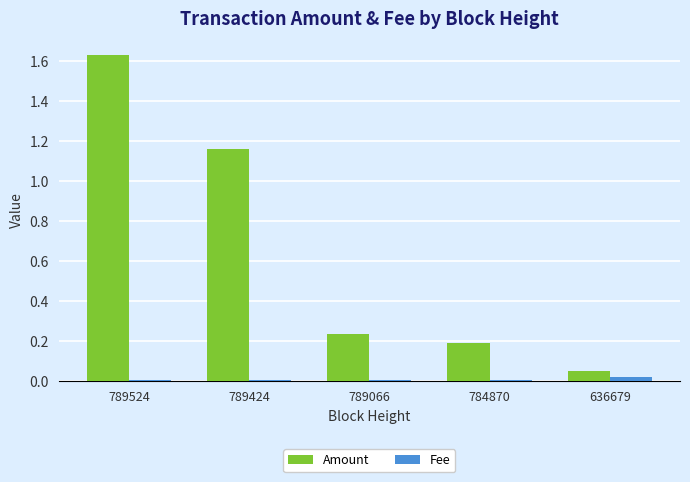

Which series changed the most between 789524 and 784870?

Amount